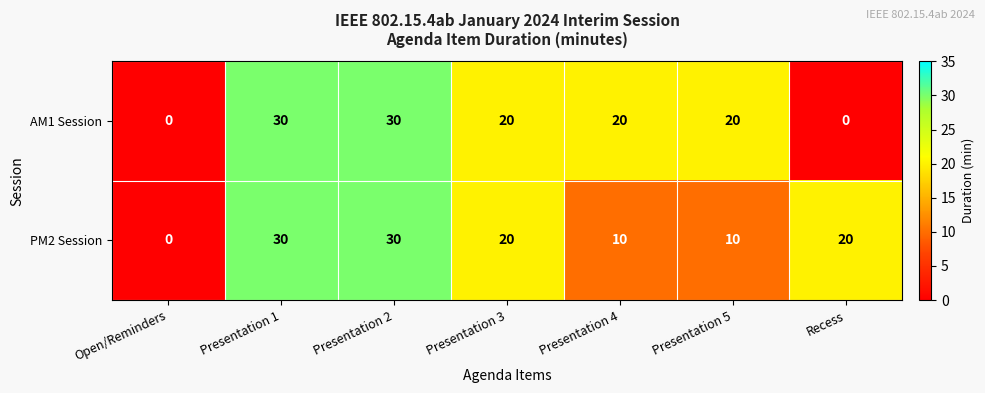

What is the average value of the AM1 Session series?

17